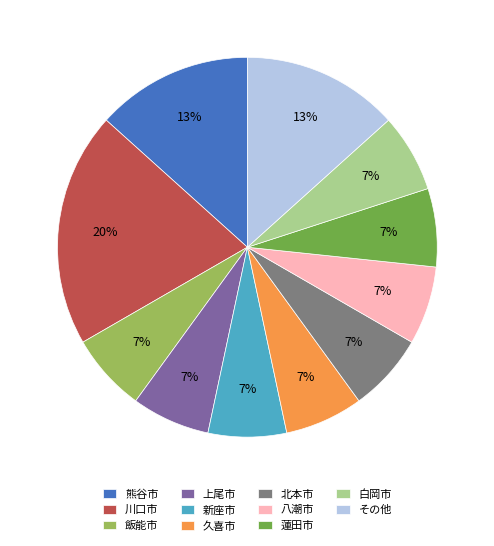

To the nearest percent, what percentage of the pie is 新座市?

7%